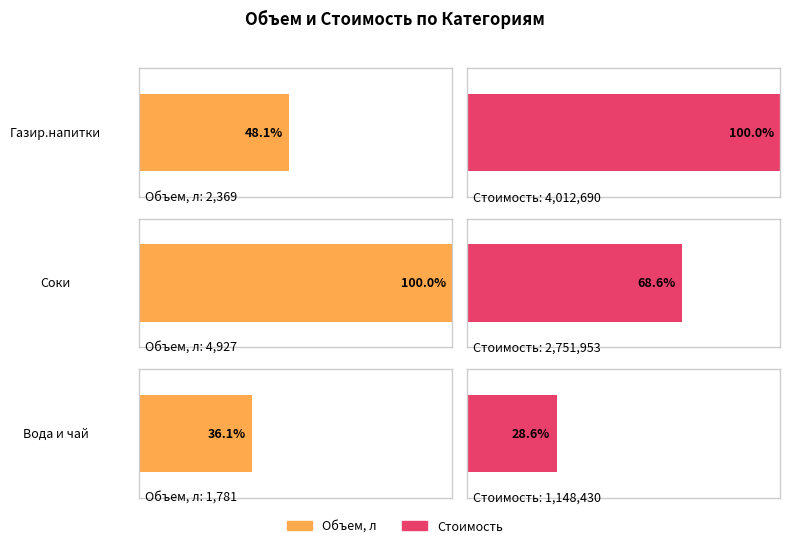

At which label does Стоимость first exceed 459002?

Газир.напитки